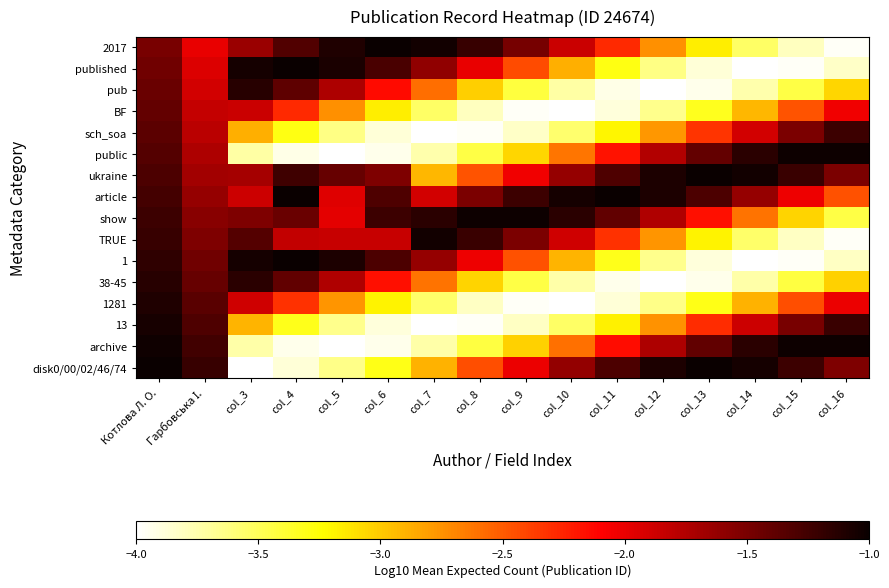

What is the difference between the highest and lowest values at col_16?

3.0